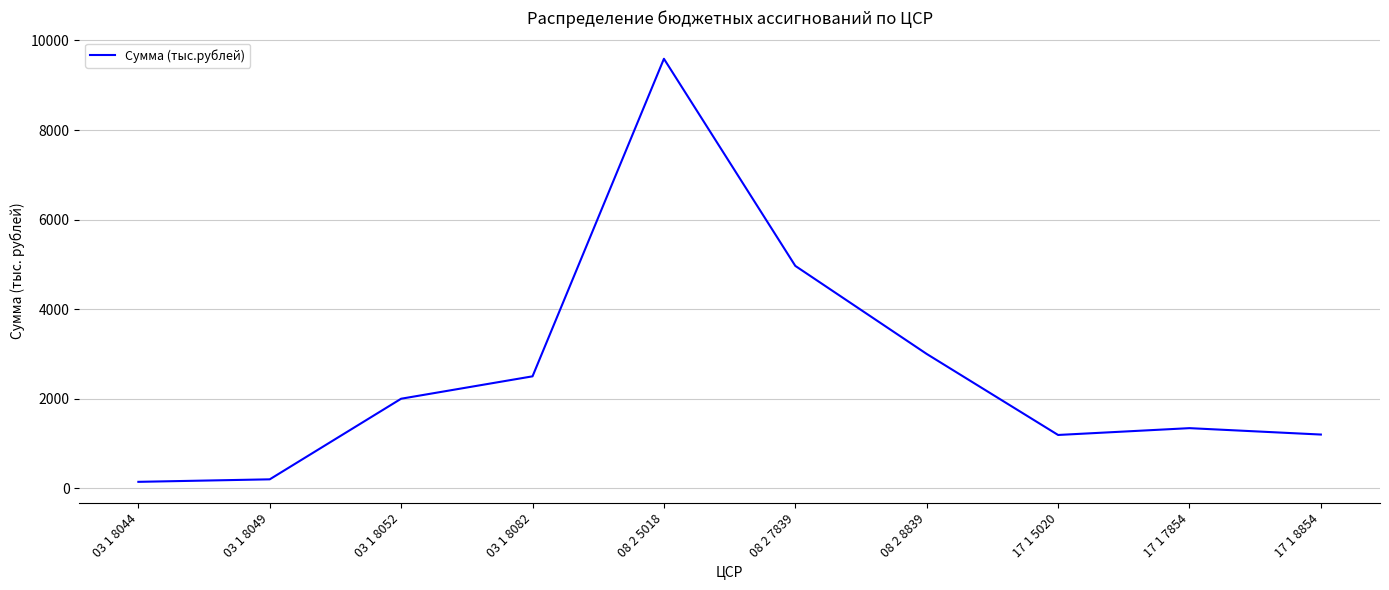

Count the number of categories in the chart.

10